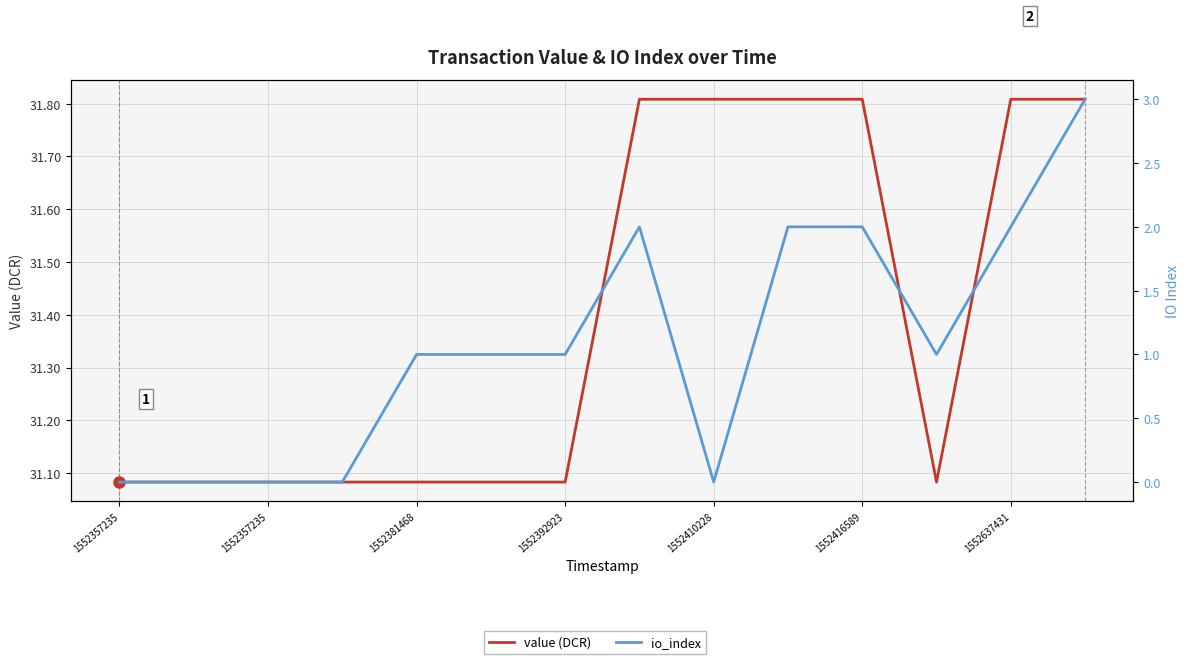

The value of io_index at 1552357235 is 0.0. True or false?

True